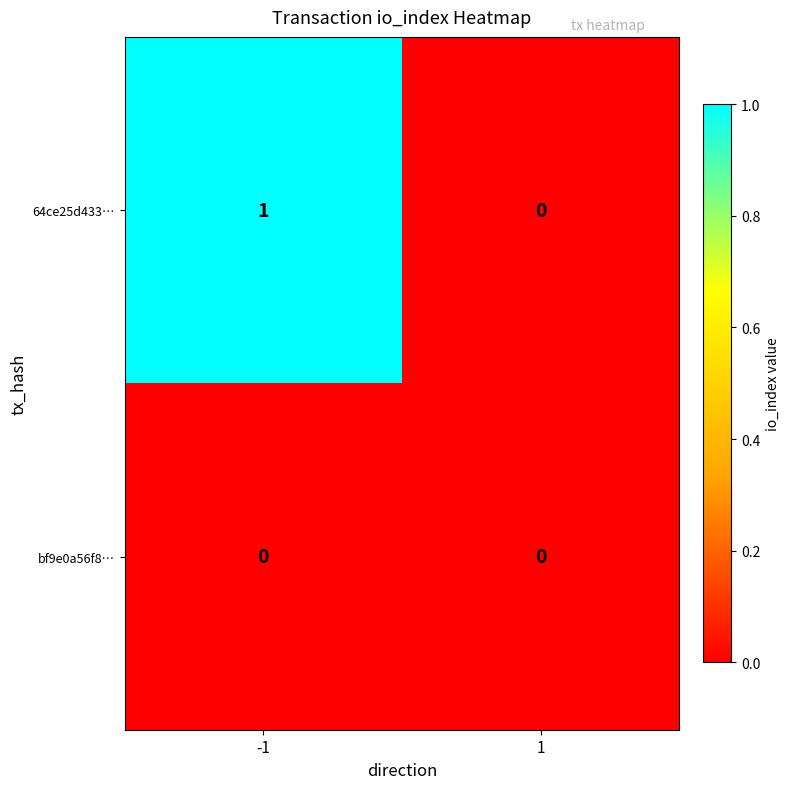

Which series has the largest total across all categories?

64ce25d433…